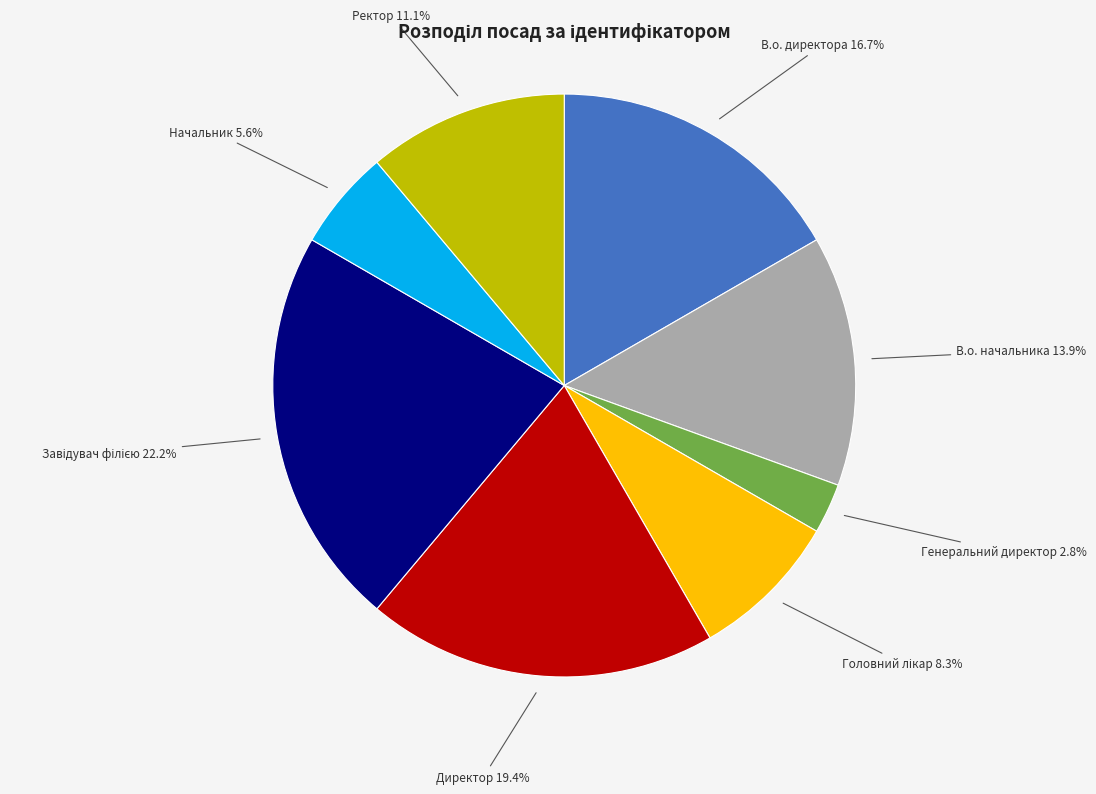

What percentage is the Директор slice, to the nearest percent?

19%